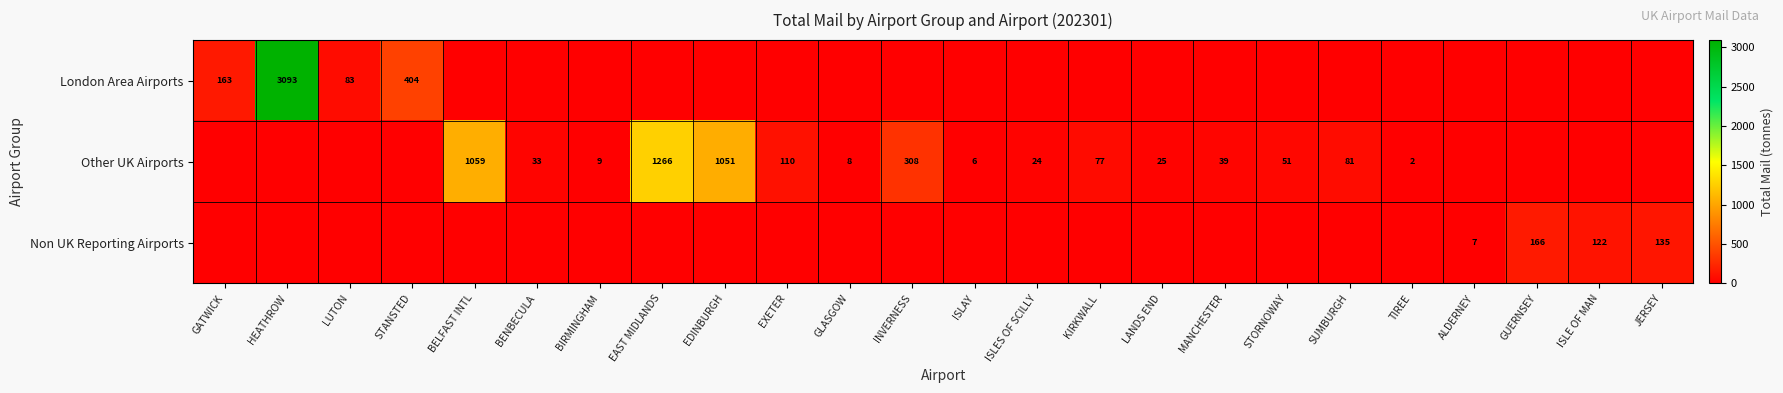

The value of Other UK Airports at SUMBURGH is 81. True or false?

True